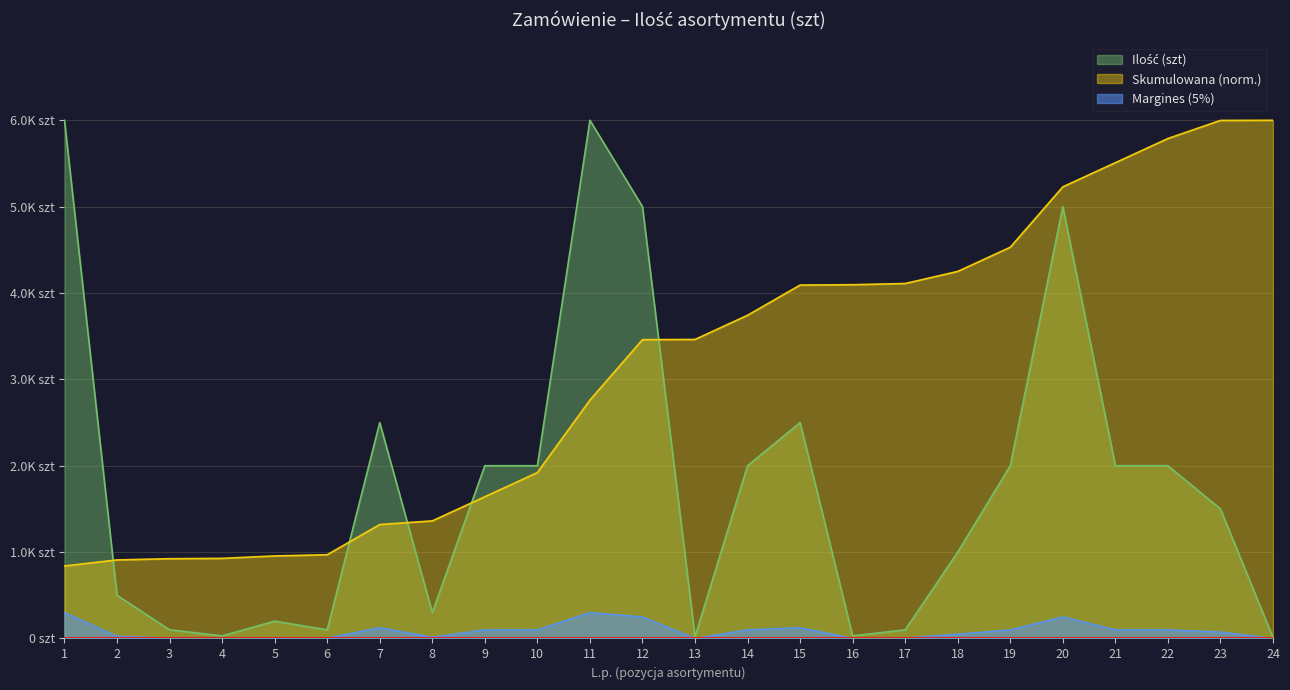

Which has a higher value, 17 or 1?

1